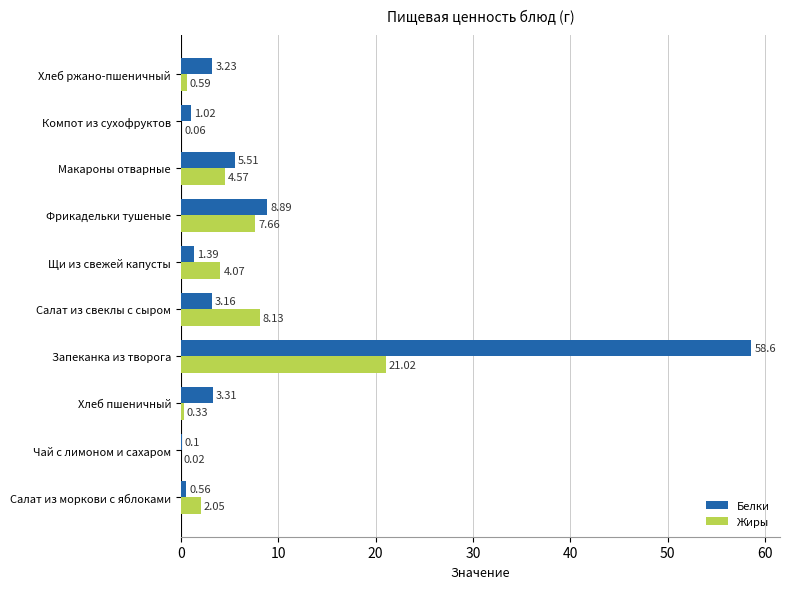

At which category is the sum across all series the highest?

Запеканка из творога